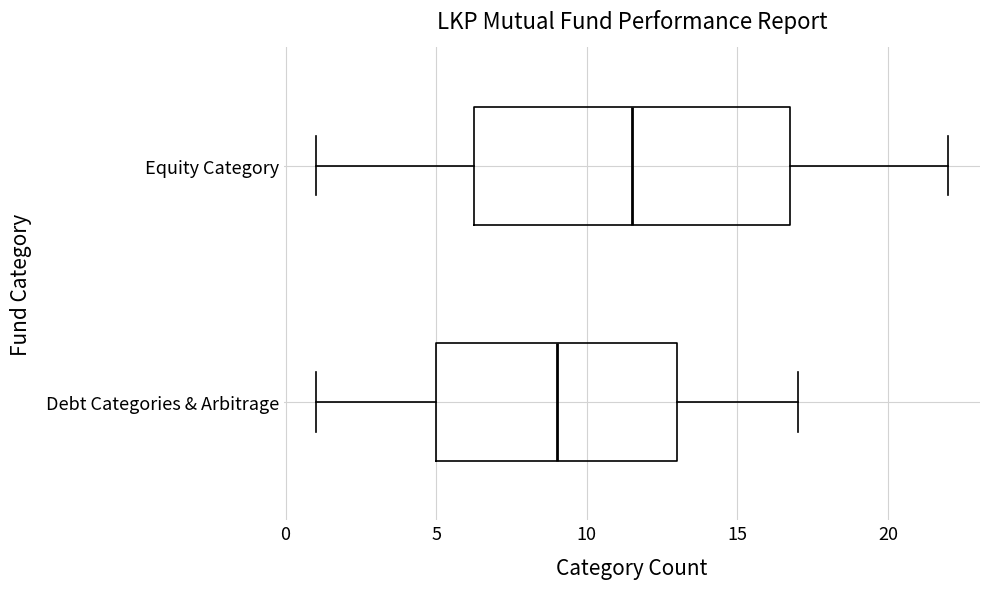

Reading bottom to top, read every box against the x-axis: the position of its median line, the range the box covers, and the ends of its whiskers. The values are not printed on the chart, so give them approximately, as read against the axis.

Debt Categories & Arbitrage: median 9.0, box 5.0 to 13.0, whiskers 1.0 to 17.0
Equity Category: median 11.5, box 6.5 to 17.0, whiskers 1.0 to 22.0